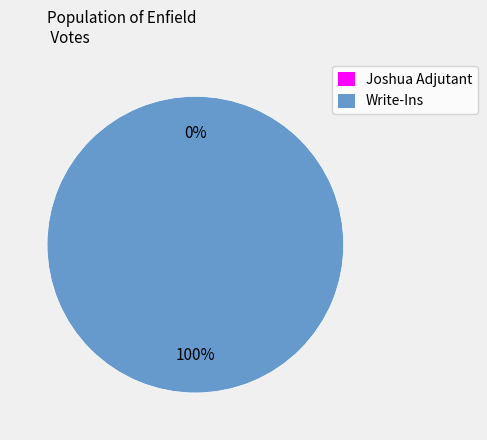

Do Joshua Adjutant and Write-Ins together represent more than half of the pie?

Yes